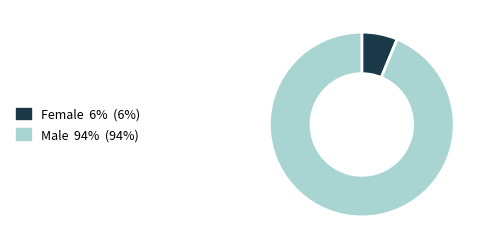

How many segments does this pie chart have?

2